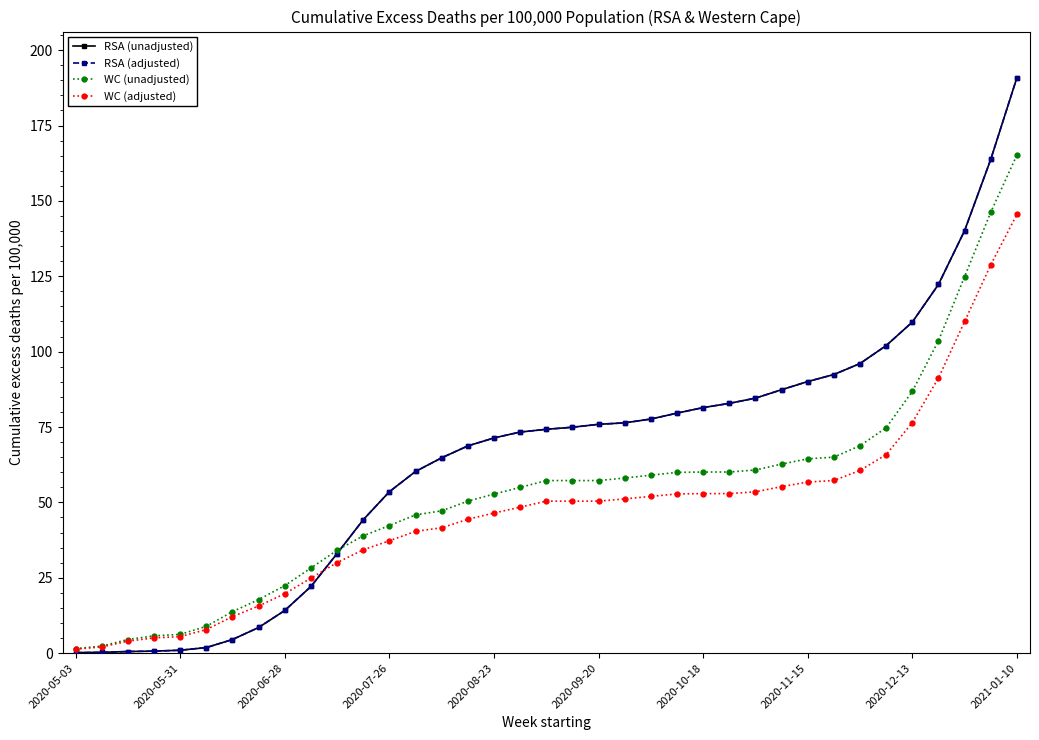

Between which two adjacent categories do RSA (adjusted) and WC (unadjusted) first intersect?

10 and 11